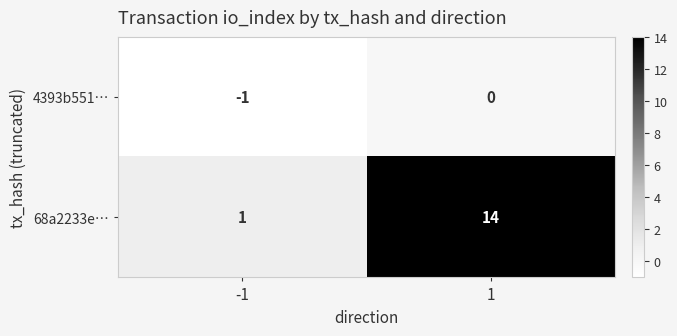

What is the average value of the 68a2233e… series?

8